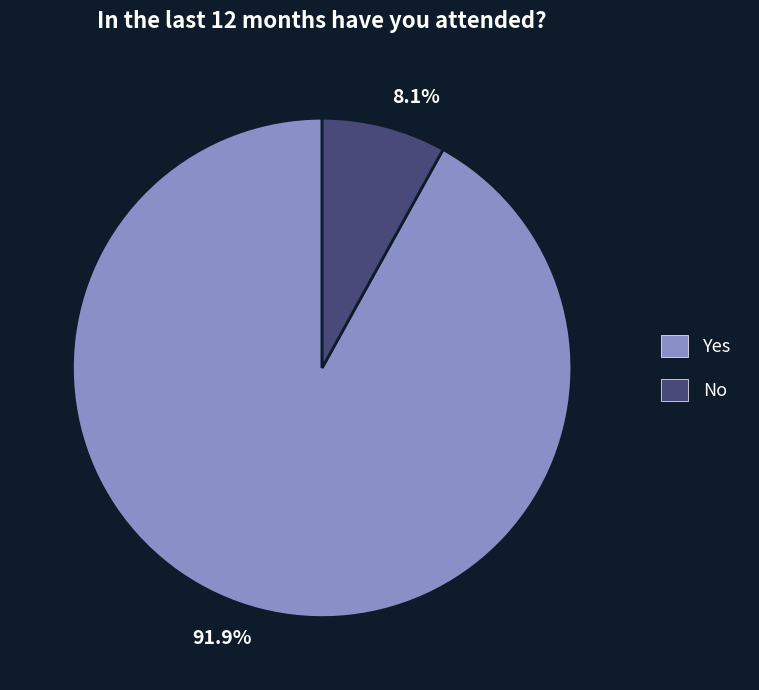

To the nearest percent, what is the average slice percentage?

50%